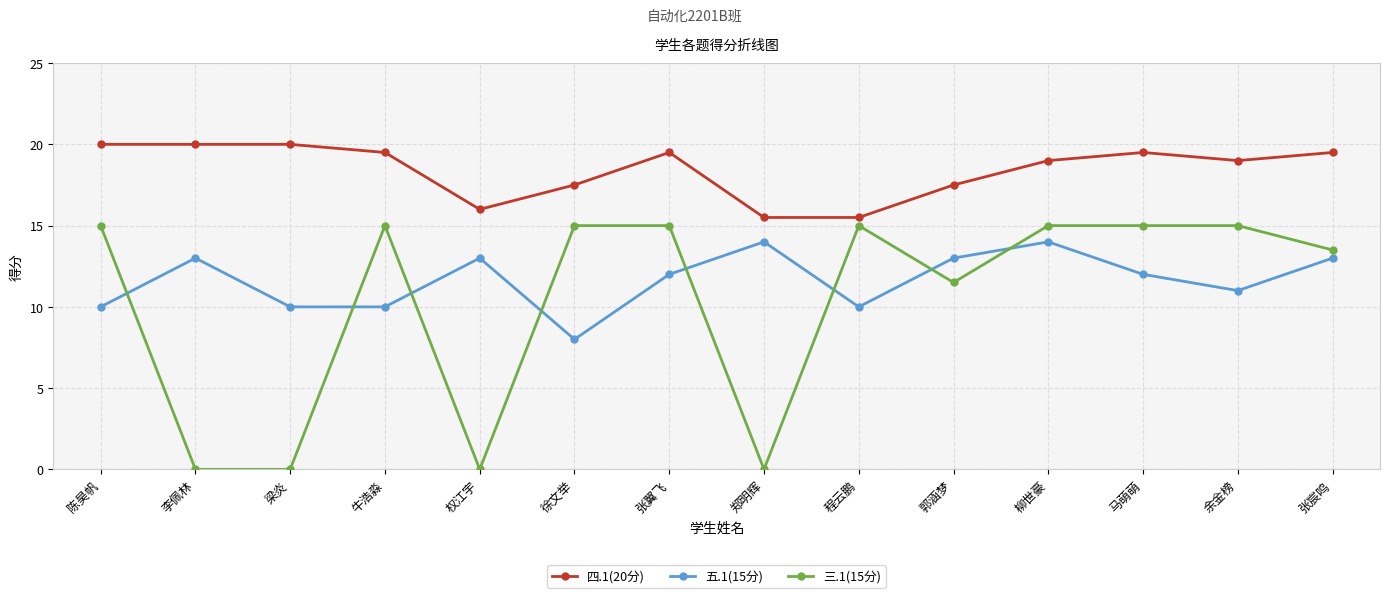

Is it true that 四.1(20分) equals 15.5 at 郑明辉?

True